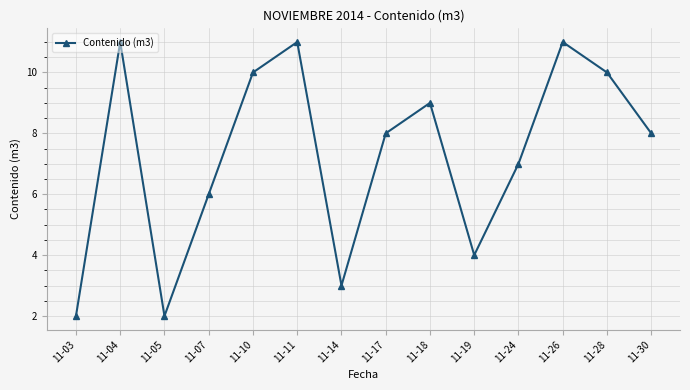

What is the smallest value displayed?

2